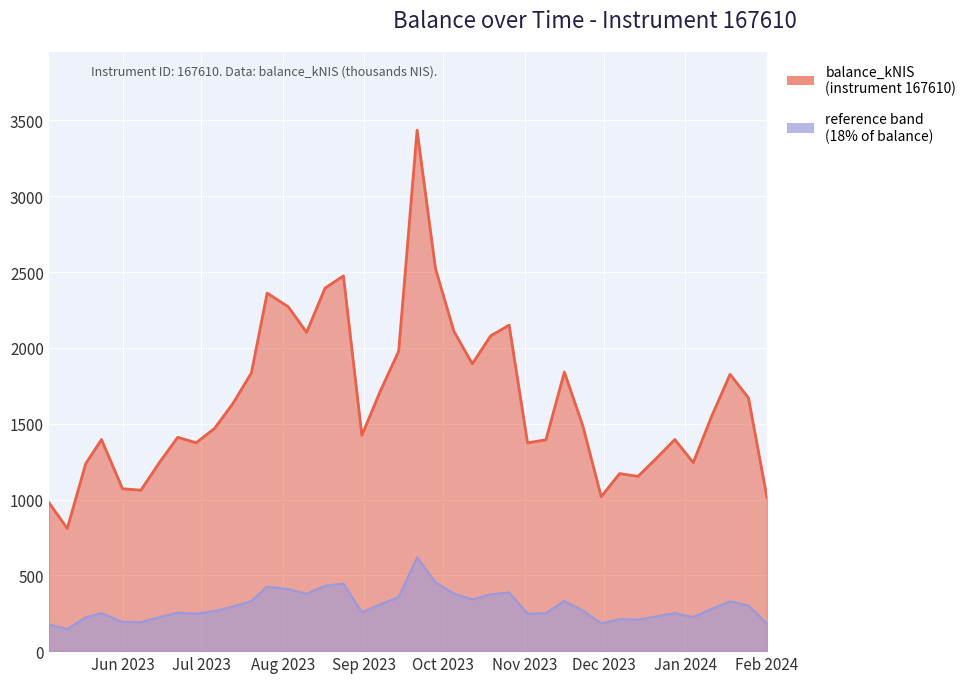

At which label is the value closest to 2122?

2023-10-05